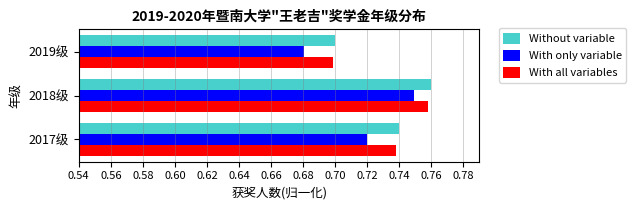

List the labels in order of With all variables value, smallest first.

2019级, 2017级, 2018级